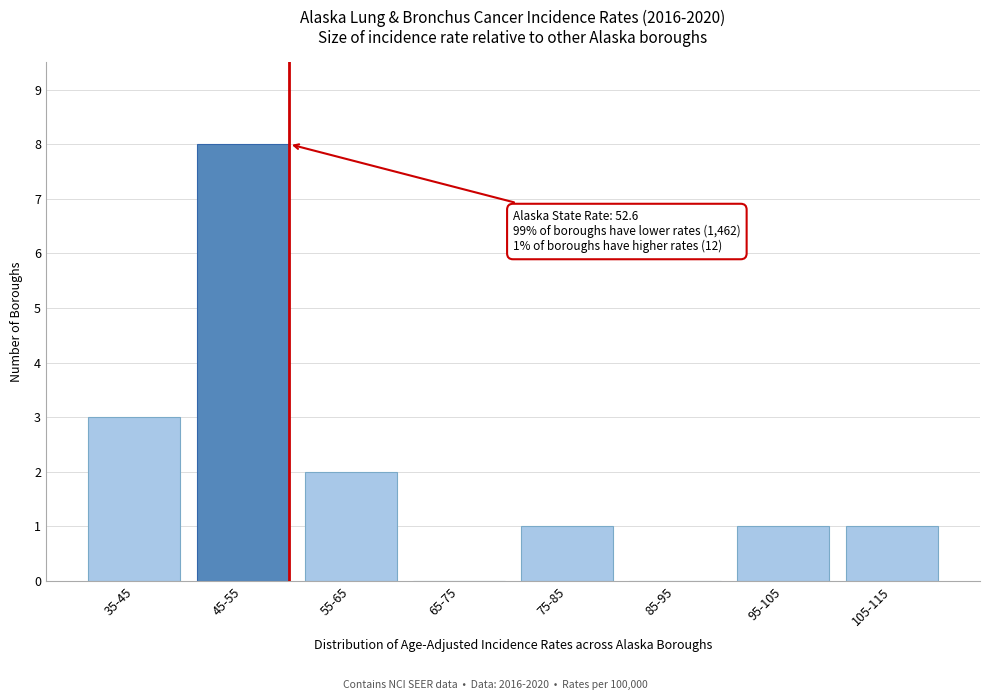

Reading right to left, transcribe all the data shown in this chart.

105-115=1	95-105=1	85-95=0	75-85=1	65-75=0	55-65=2	45-55=8	35-45=3